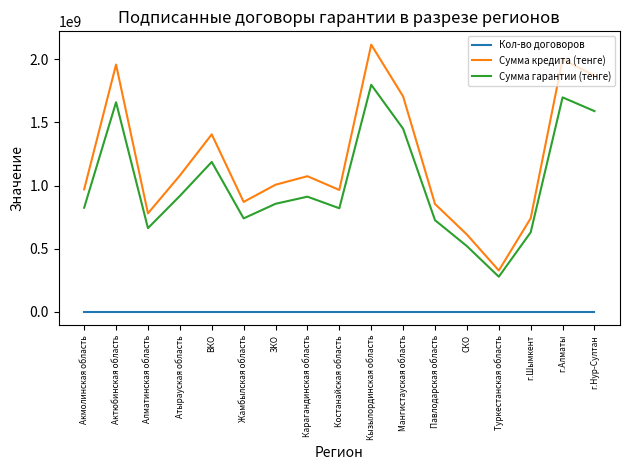

At which label does Кол-во договоров first exceed 210?

Актюбинская область